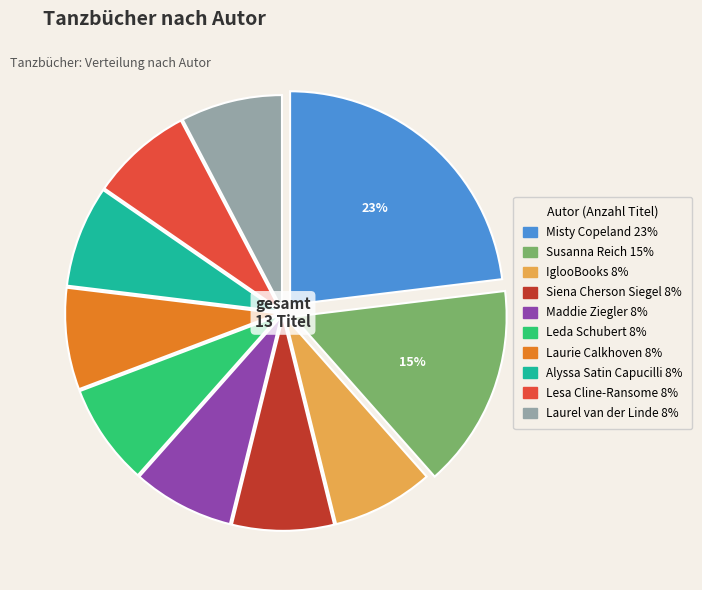

Is the sum of Maddie Ziegler and Misty Copeland greater than half?

No